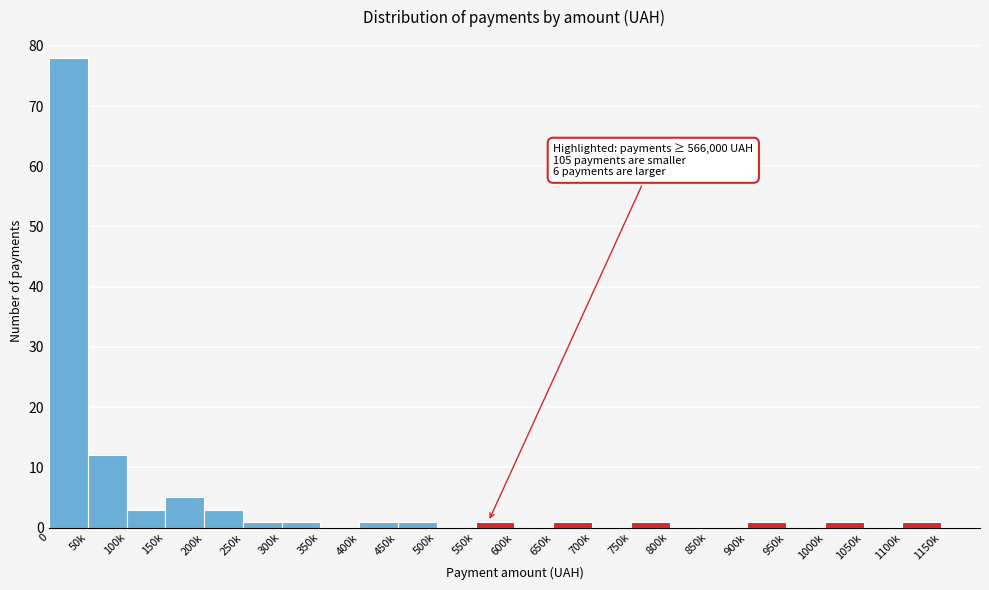

Reading right to left, extract all data points from this chart.

1150k=0	1100k=1	1050k=0	1000k=1	950k=0	900k=1	850k=0	800k=0	750k=1	700k=0	650k=1	600k=0	550k=1	500k=0	450k=1	400k=1	350k=0	300k=1	250k=1	200k=3	150k=5	100k=3	50k=12	0=78